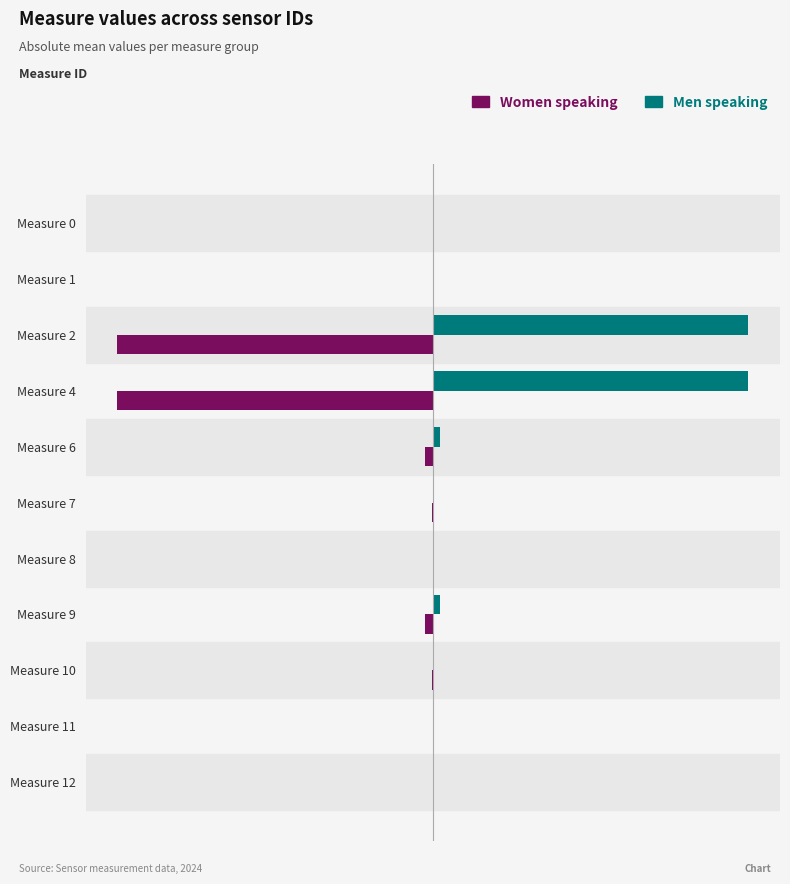

What are all the series names shown in the legend?

Women speaking, Men speaking